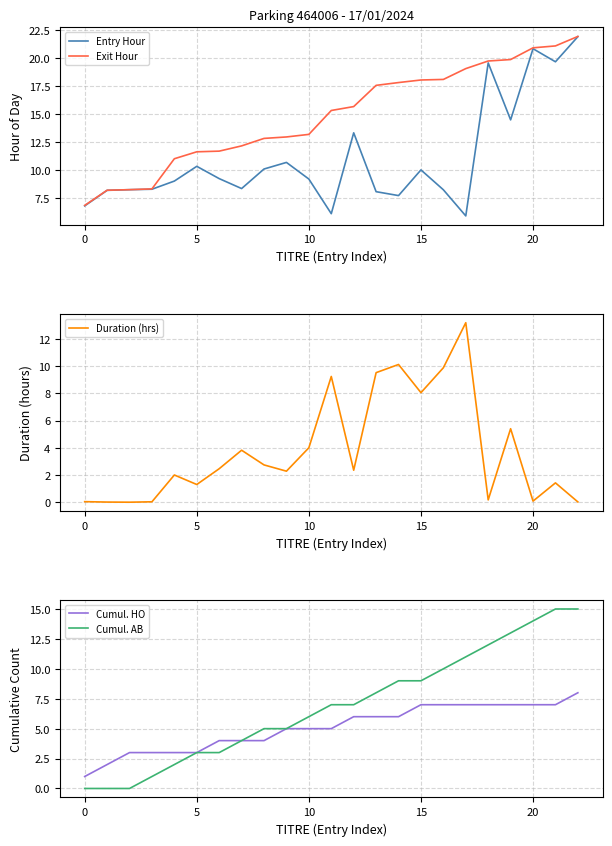

Which series has the widest spread of values?

Entry Hour